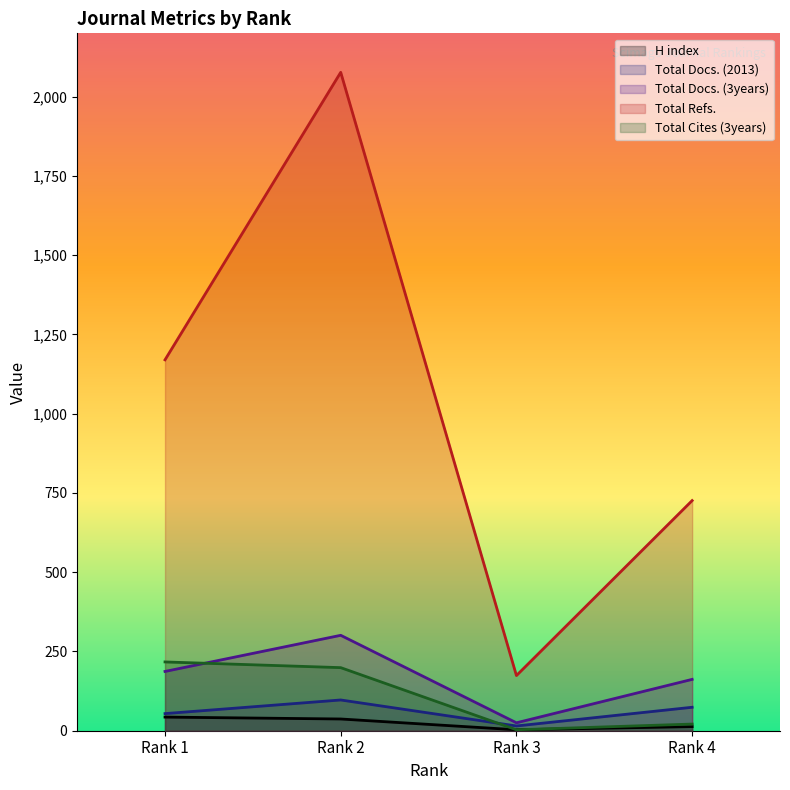

At which label does Total Cites (3years) first exceed 199?

Rank 1